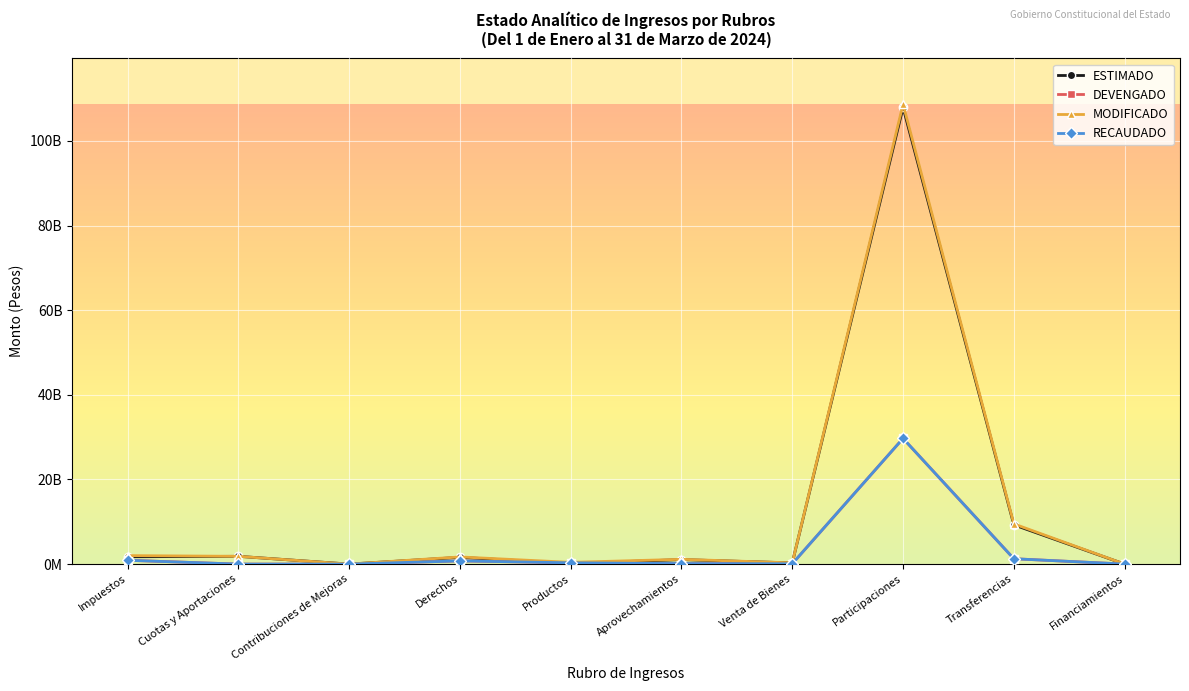

Is this an area chart (filled region under the line)?

No